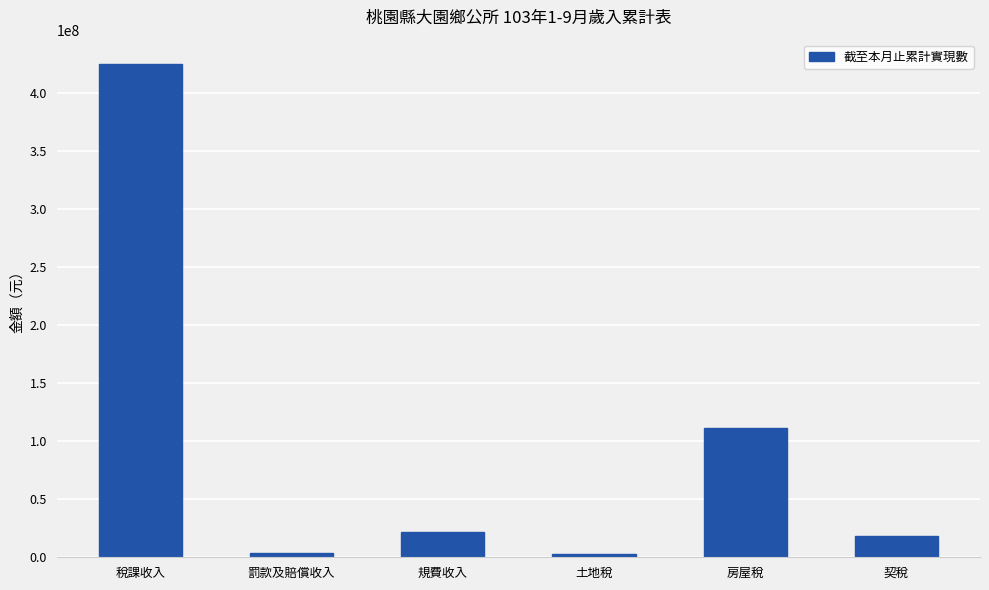

What is the maximum value shown in the chart?

424511473